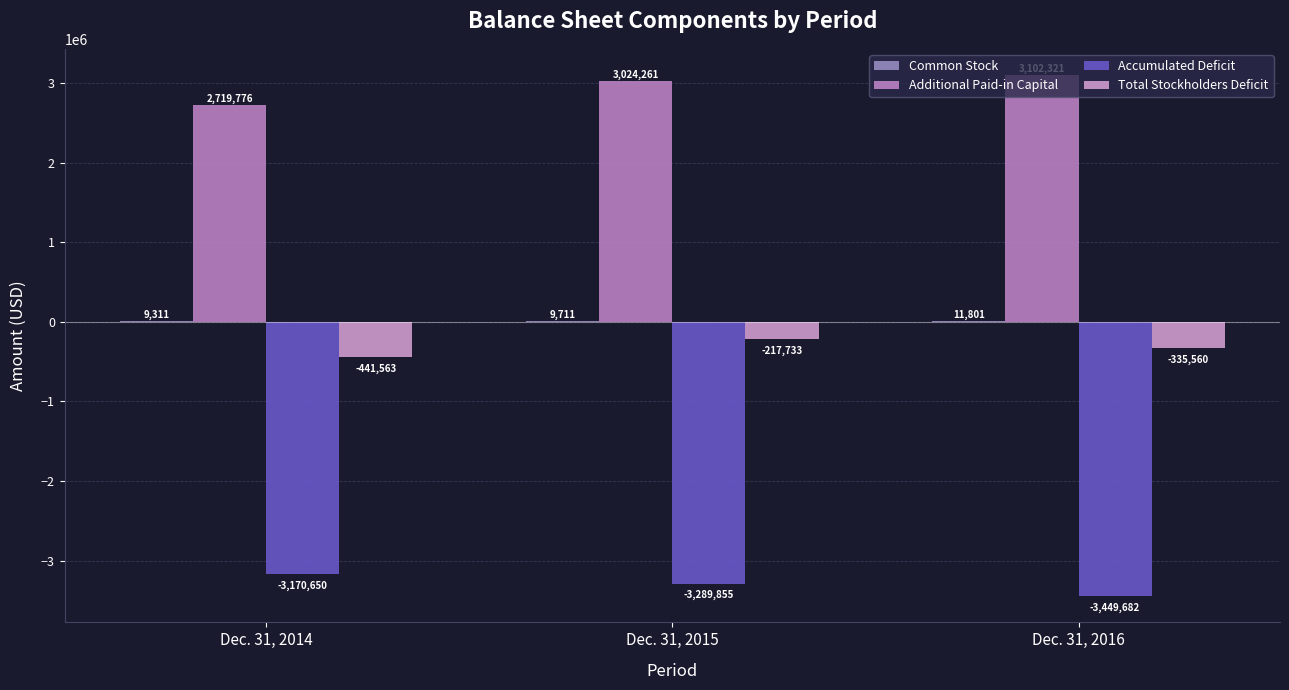

What is the value of the Accumulated Deficit bar at the 2nd from the left?

-3289855